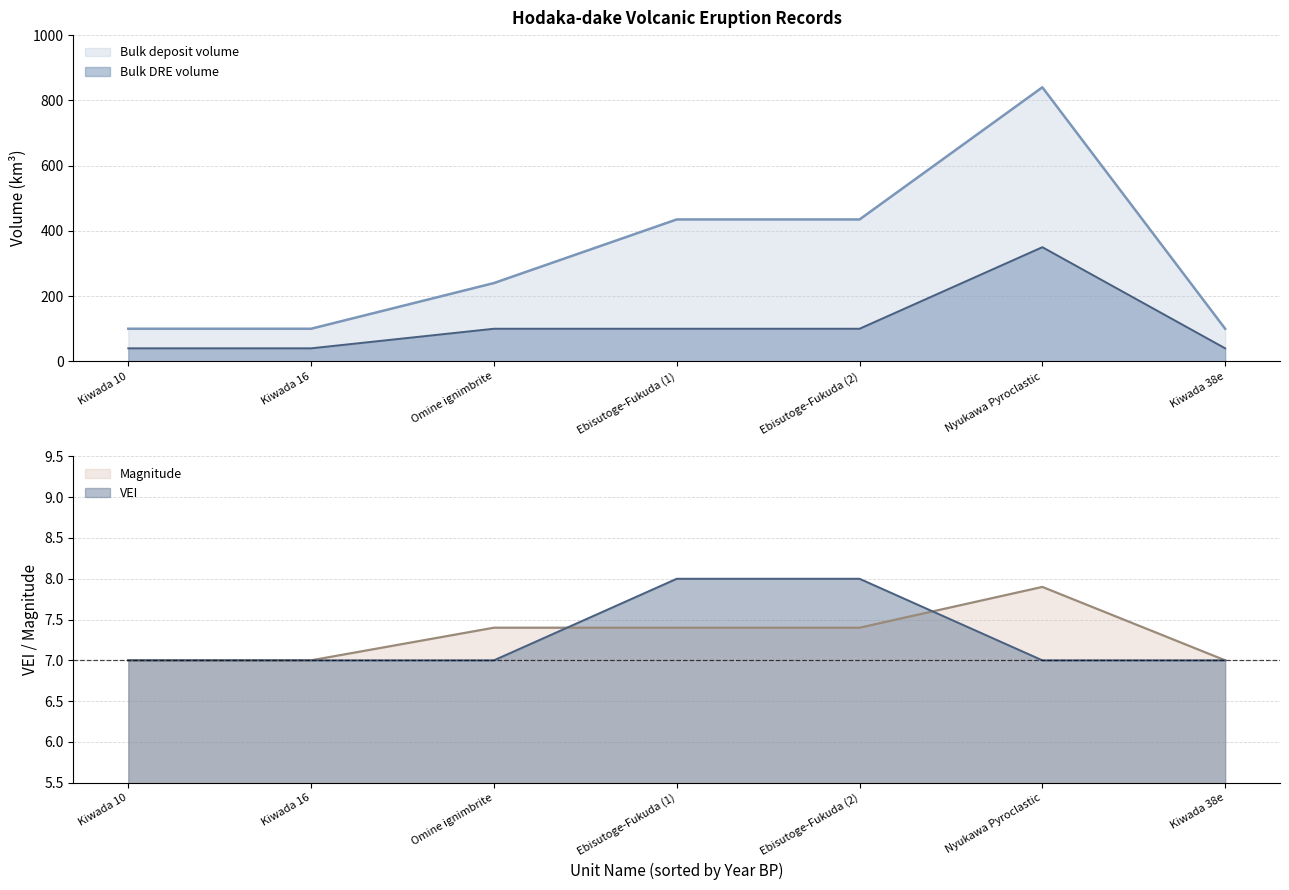

How many interior local peaks does the Magnitude series have?

1